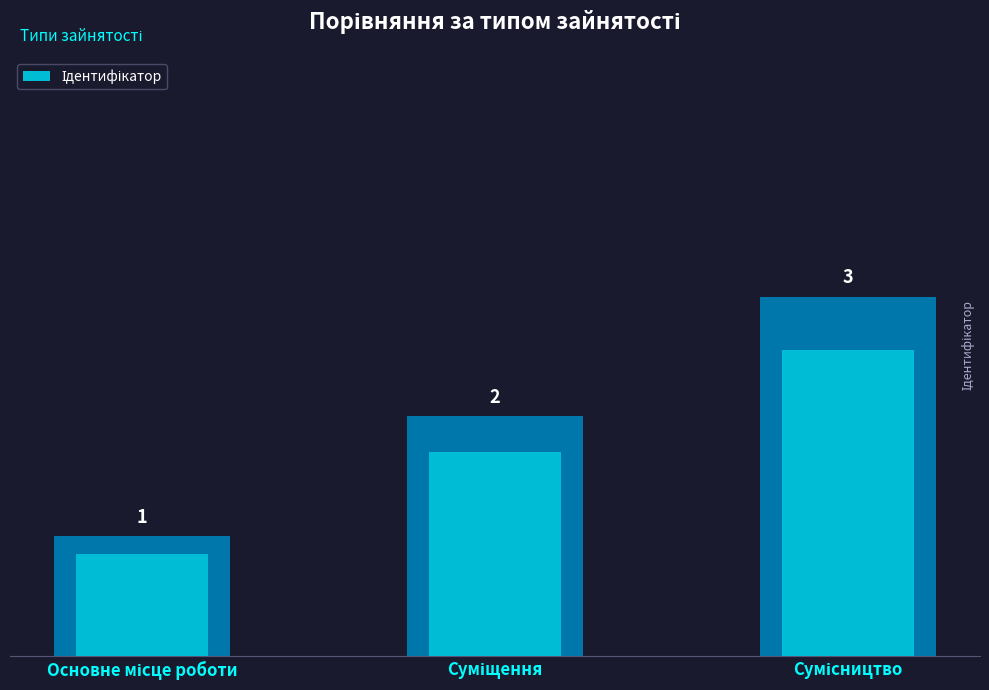

At which label does the data first exceed 1?

Суміщення